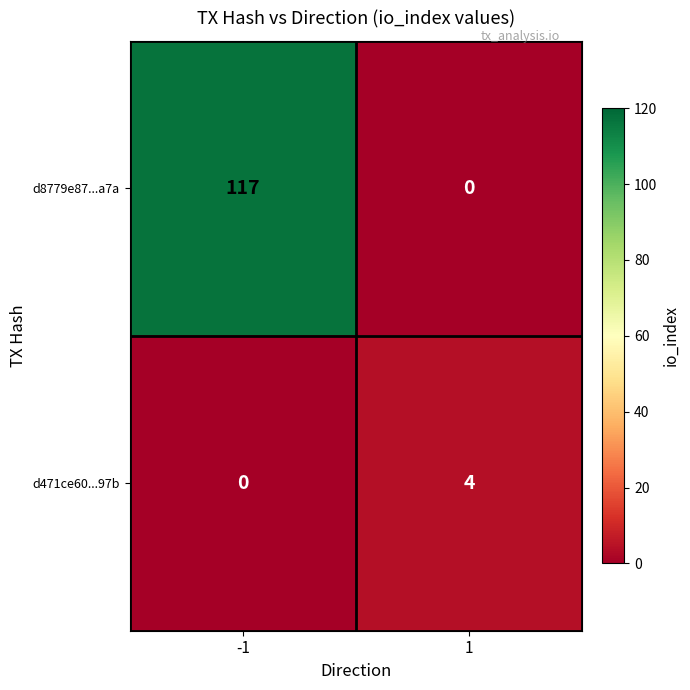

Reading left to right, list all the values displayed in this chart.

d8779e87...a7a: -1=117	1=0
d471ce60...97b: -1=0	1=4